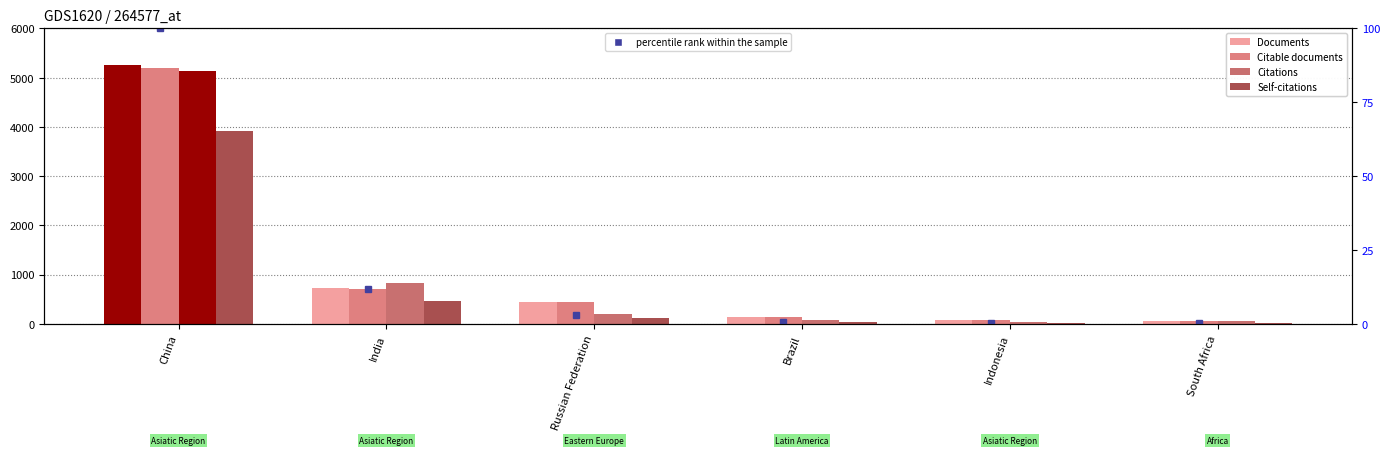

Between Indonesia and Russian Federation, which is larger?

Russian Federation